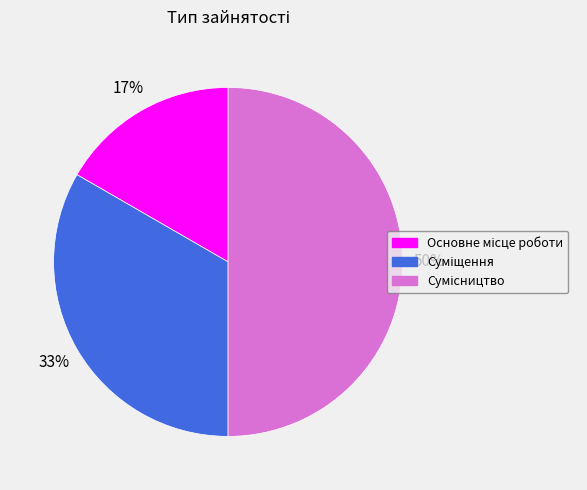

To the nearest percent, what is the average slice percentage?

33%